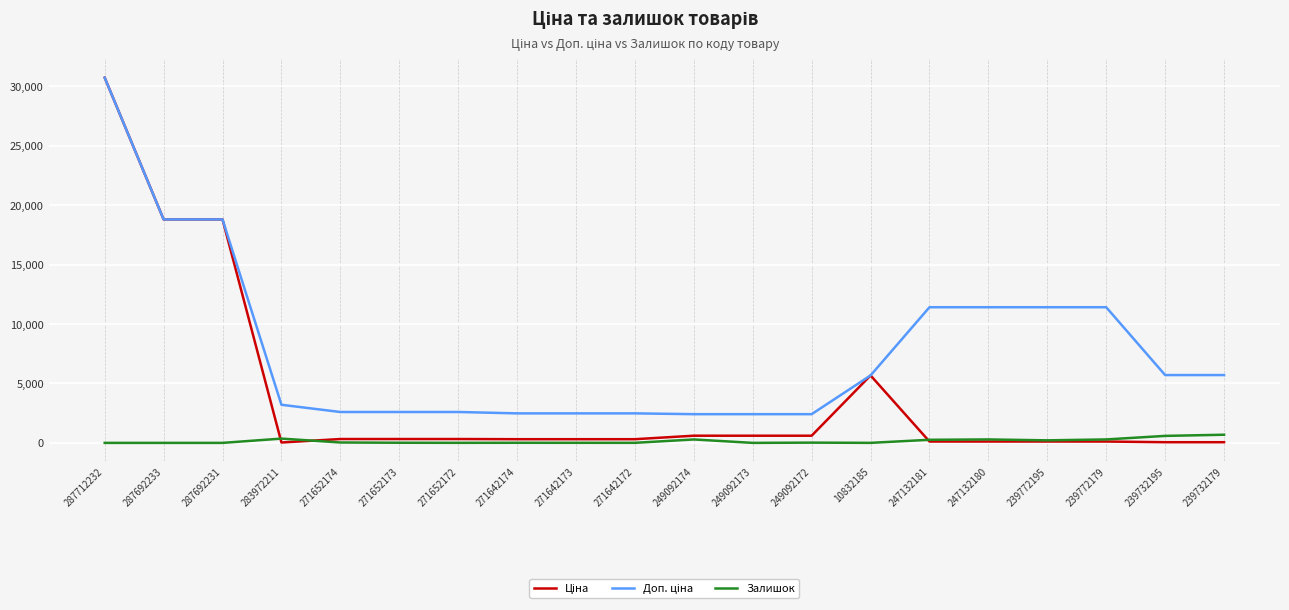

What position from the right is 239732179?

1